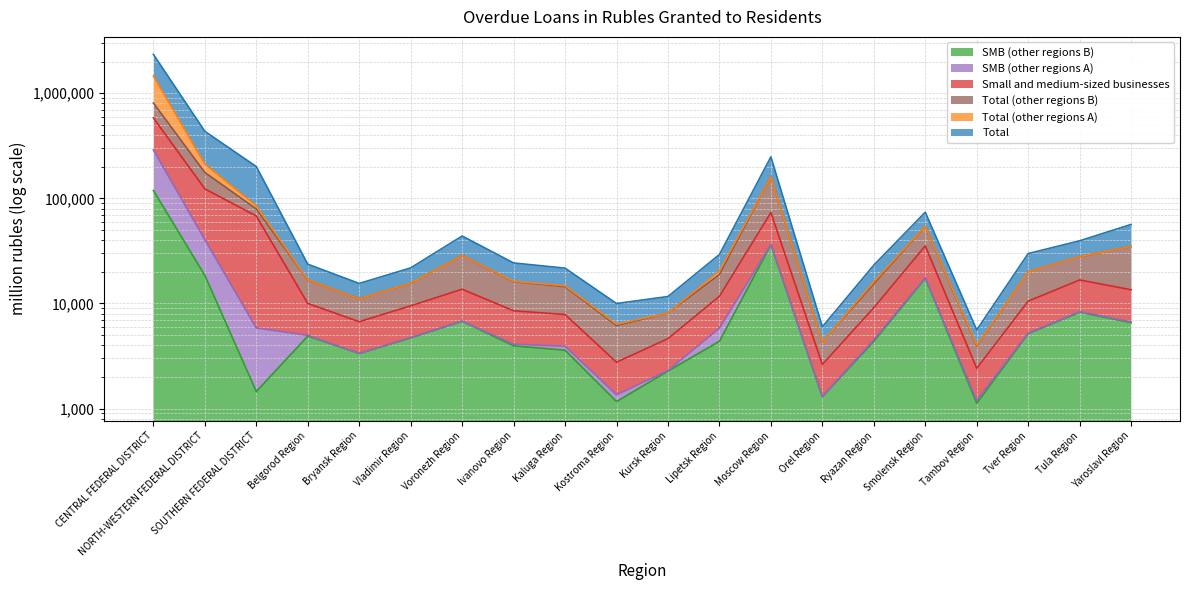

What is the label of the 20th point from the left?

Yaroslavl Region